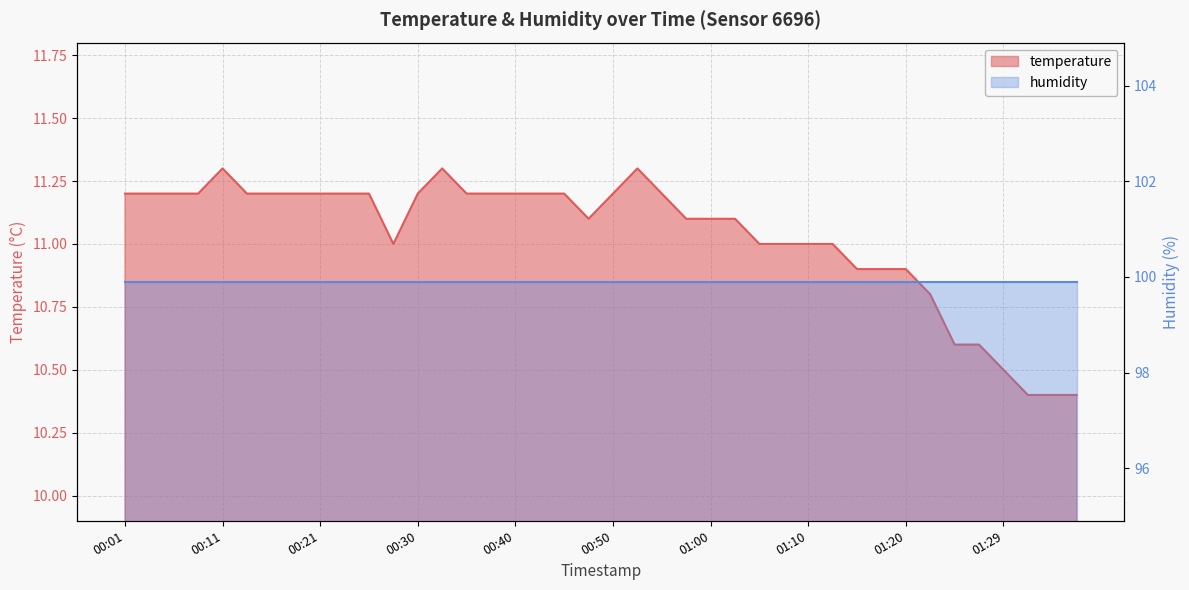

True or false: the data shows 6.9 at 00:01.

False